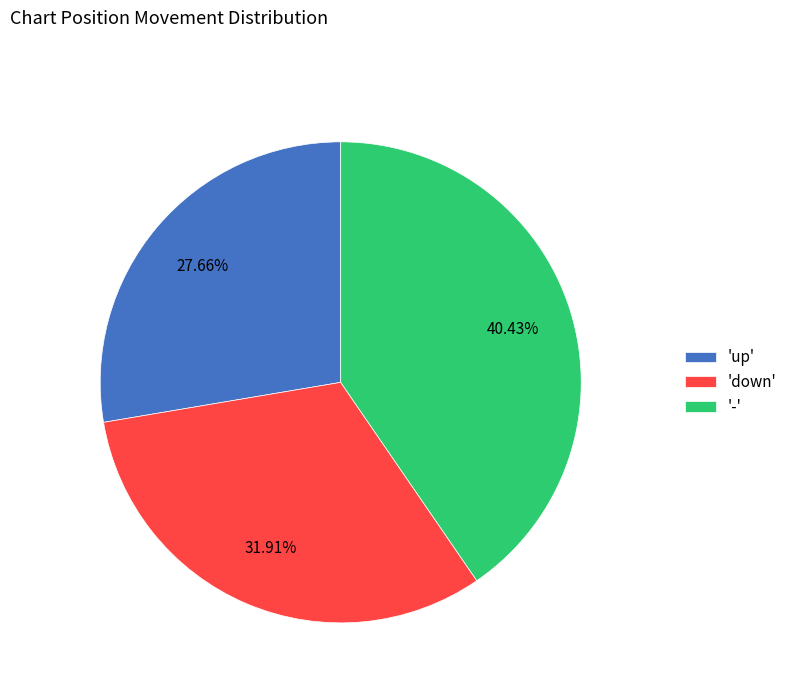

What is the ratio of the value at 'up' to the value at 'down'?

0.9